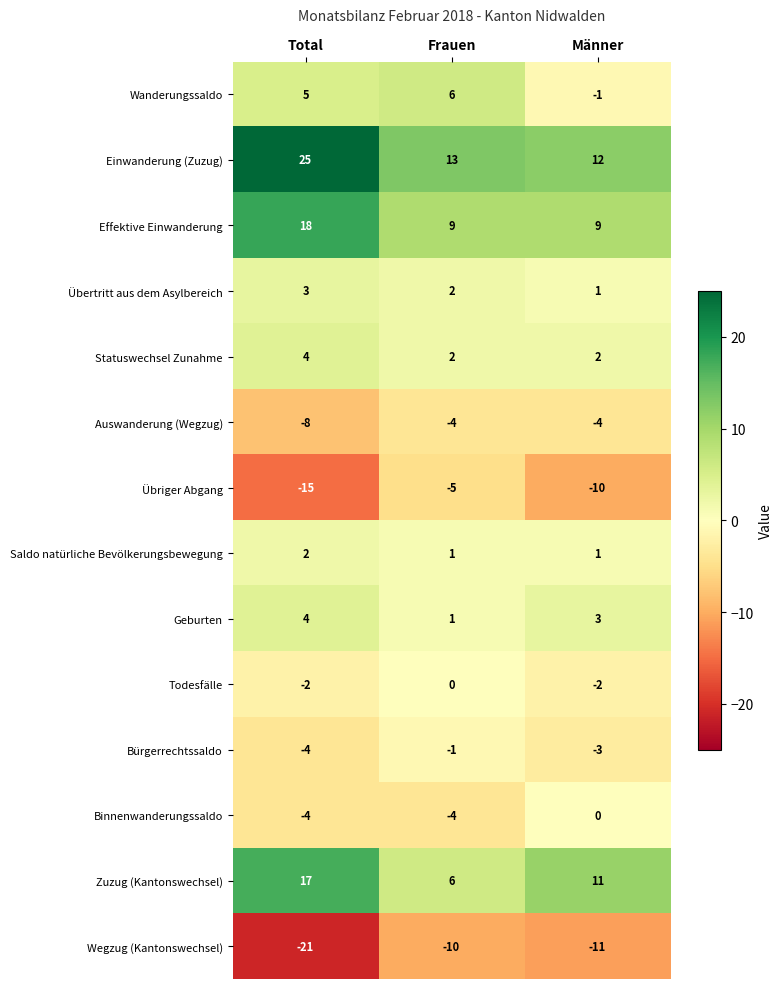

What is the difference between the highest and lowest values at Frauen?

23